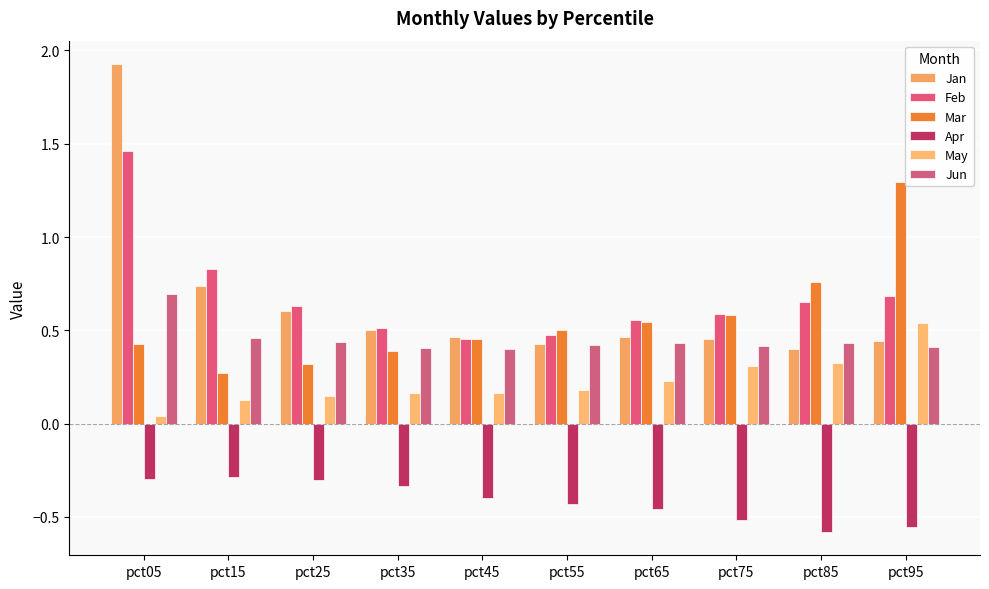

What is the value of the May bar at the 3rd from the left?

0.1